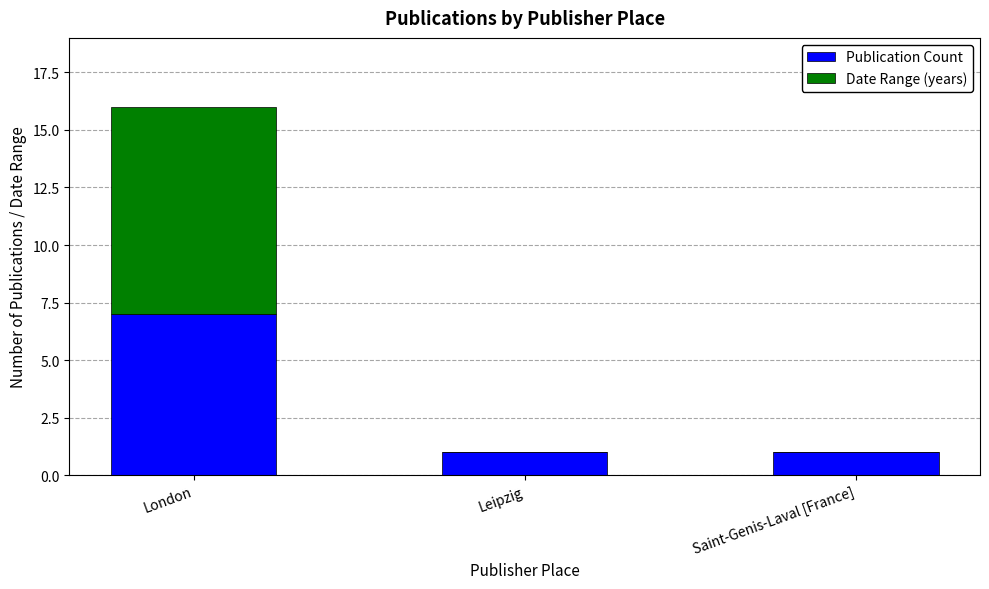

What is the maximum value for Publication Count?

7